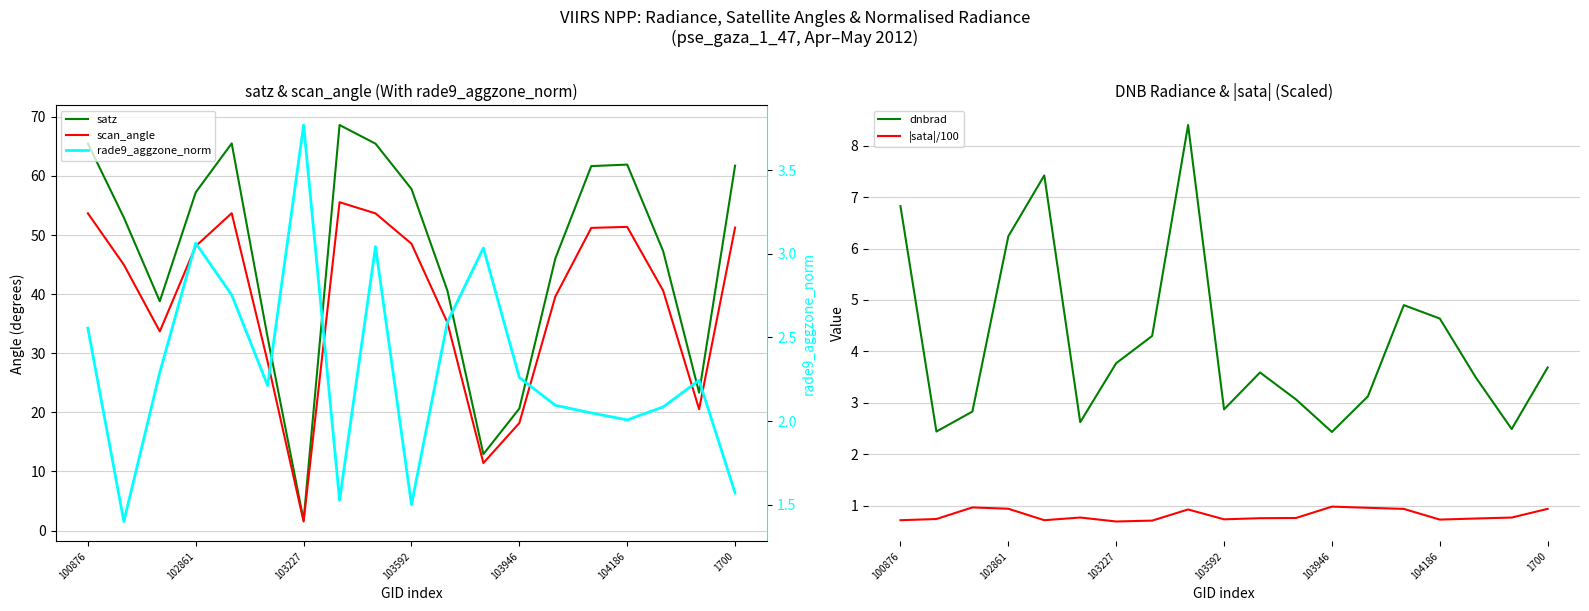

What is the maximum value for |sata|/100?

1.0